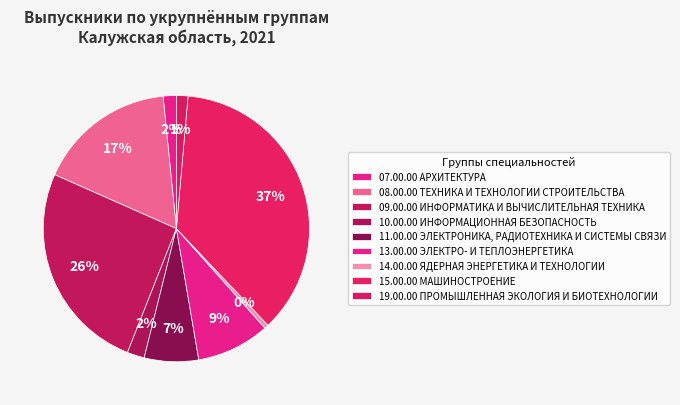

How many segments does this pie chart have?

9